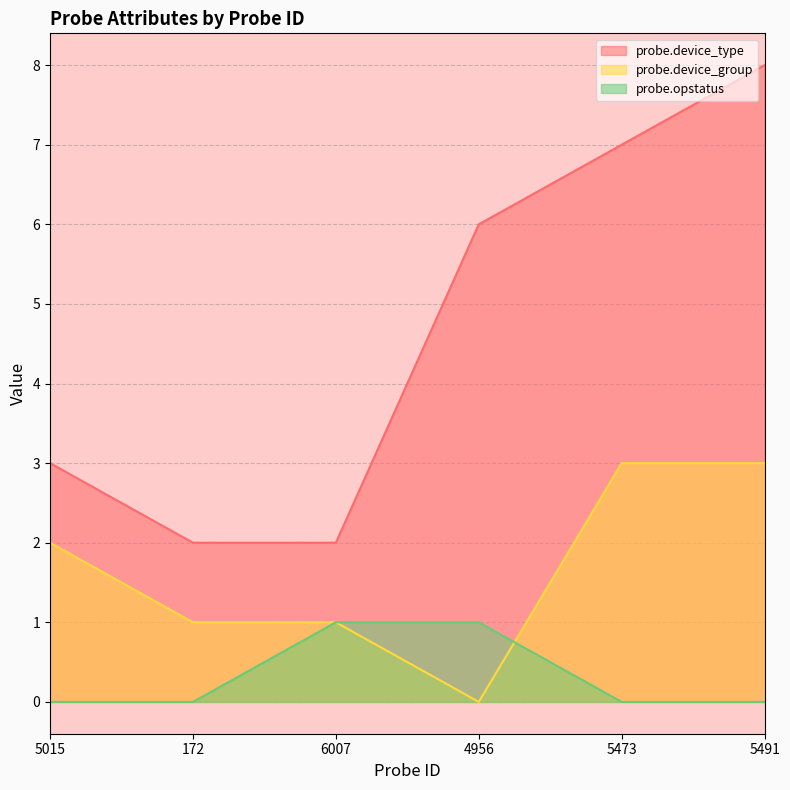

Rank the series by their average value, from highest to lowest.

probe.device_type, probe.device_group, probe.opstatus